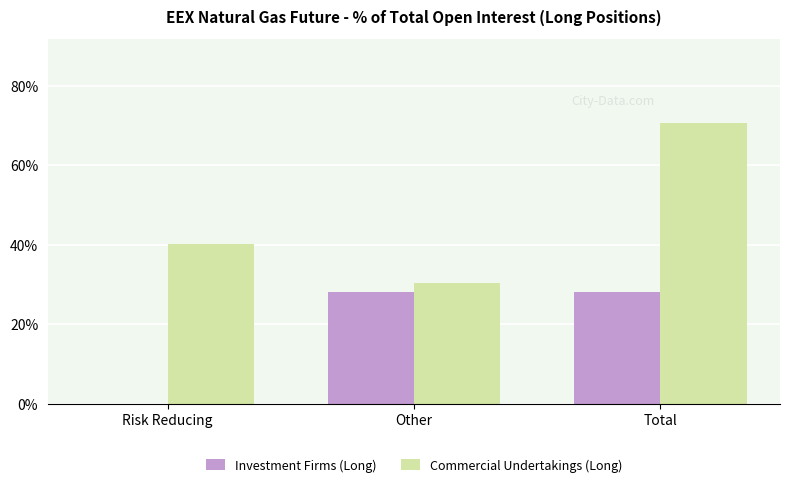

Which series has the largest range (max minus min)?

Commercial Undertakings (Long)